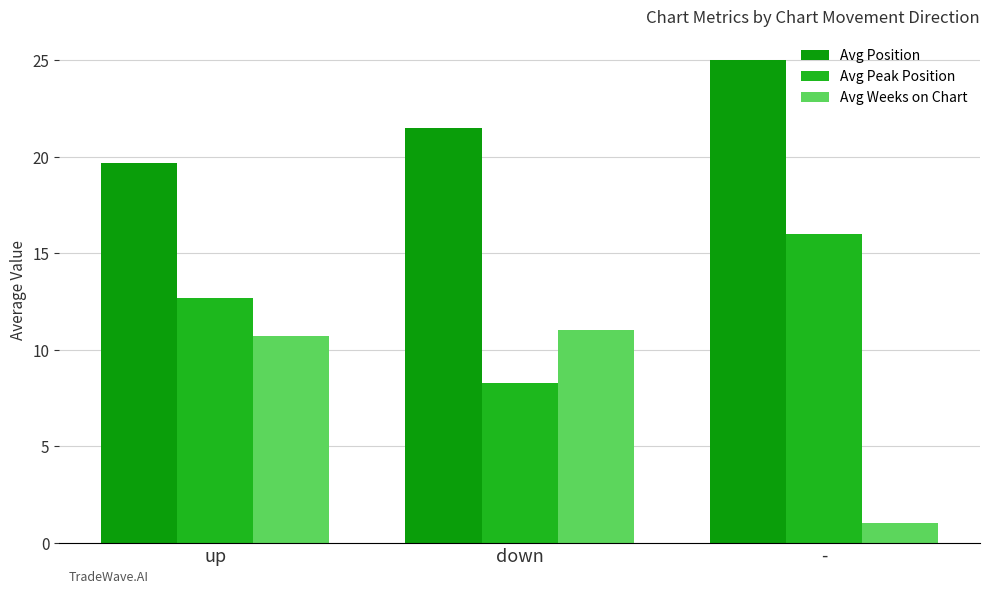

What is the total value across all series at down?

40.8